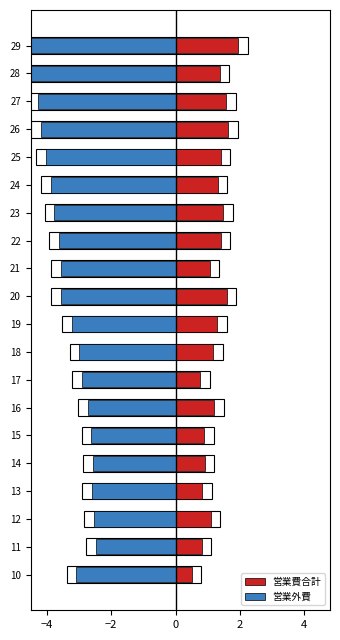

What is the approximate value of 営業費合計 at 21?

1.1